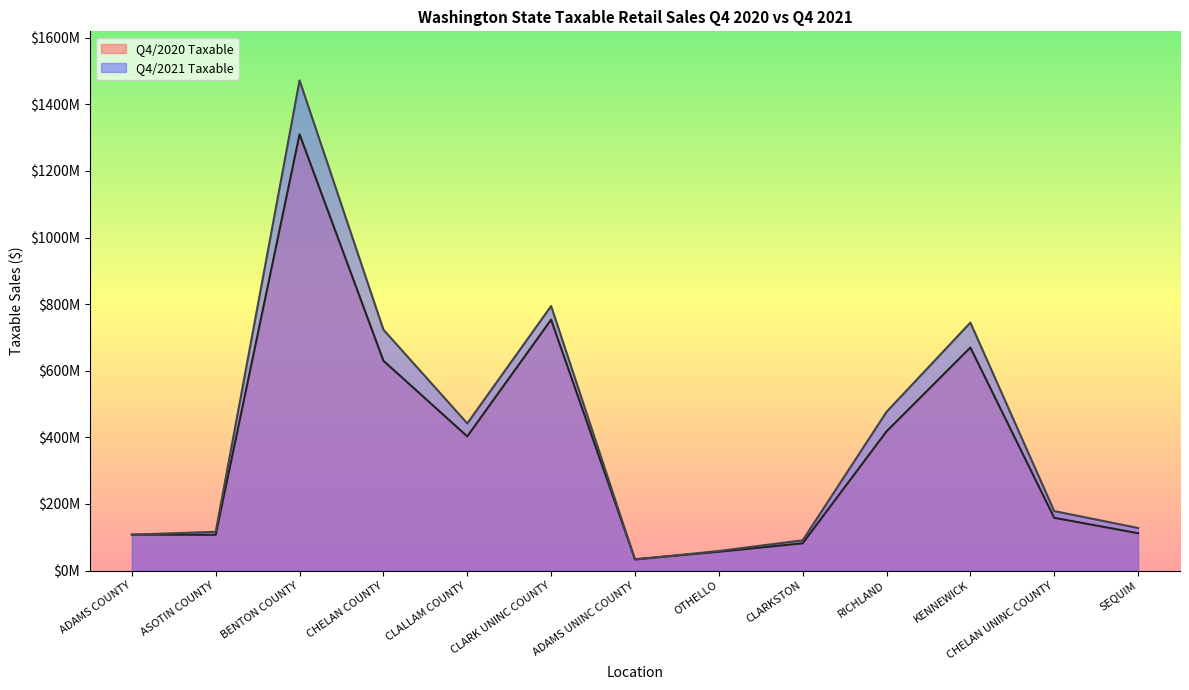

True or false: Q4/2020 Taxable has more than 2 points higher than both neighbors.

True